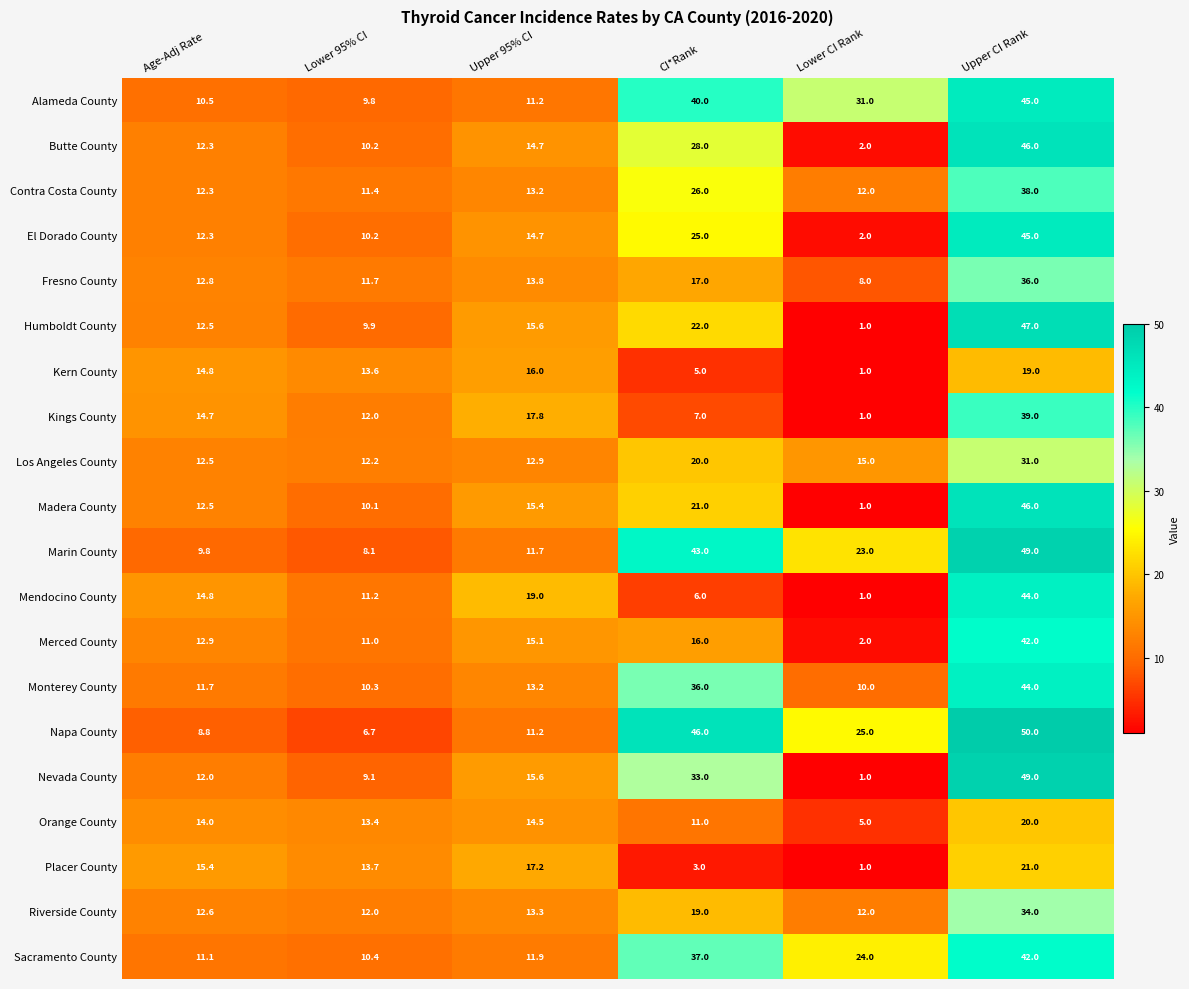

At which label does Nevada County first exceed 15?

Upper 95% CI